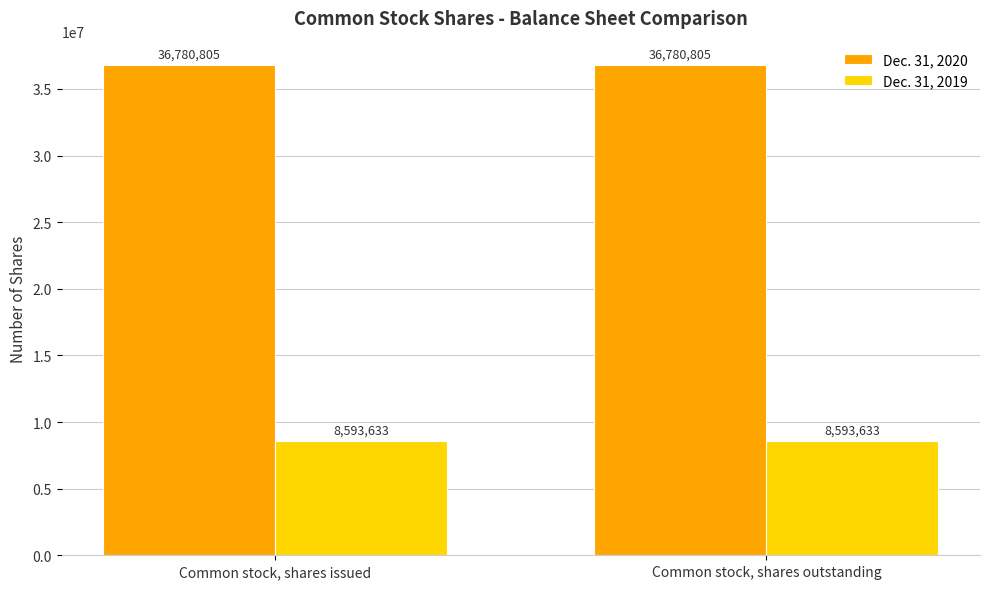

Is the value of Dec. 31, 2020 at Common stock, shares outstanding greater than the value of Dec. 31, 2019 at Common stock, shares outstanding?

Yes